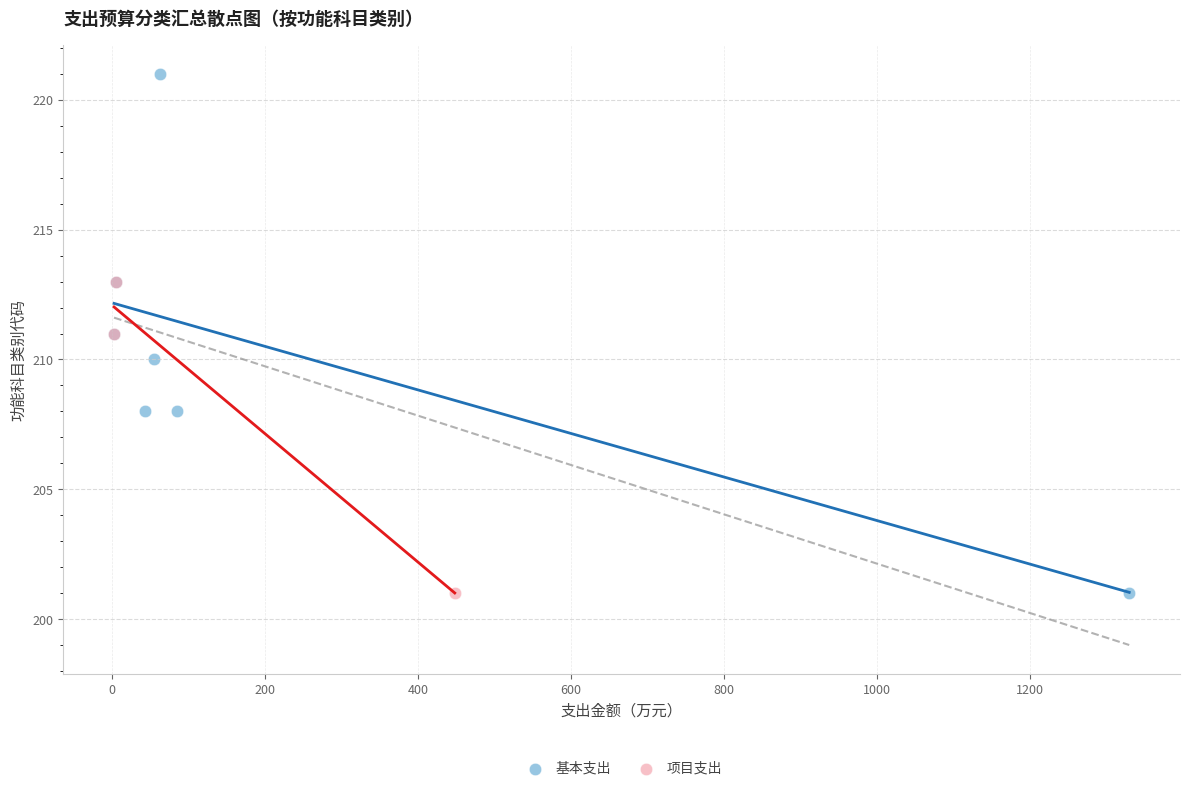

Which series reaches the maximum Y coordinate?

基本支出